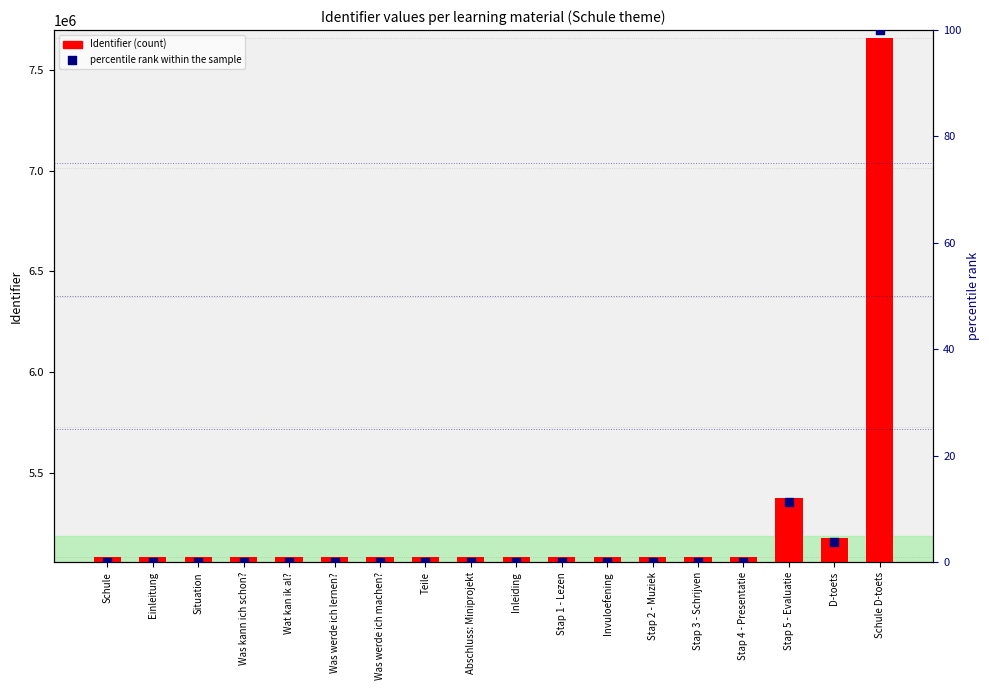

Which series contains the lowest Y value?

percentile rank within the sample